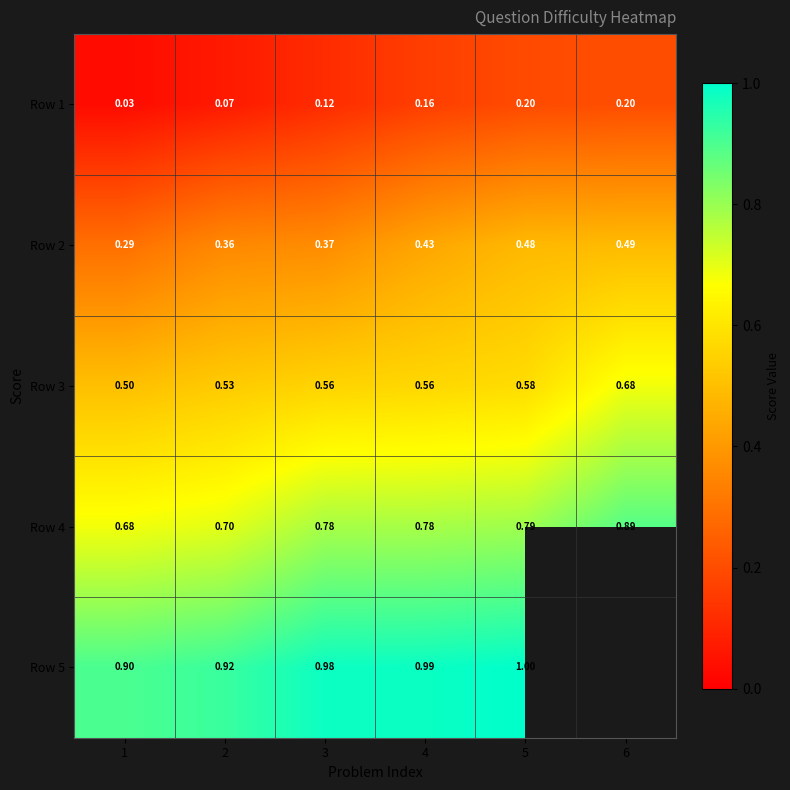

True or false: Row 2 has a value of 0.7 at 5.

False